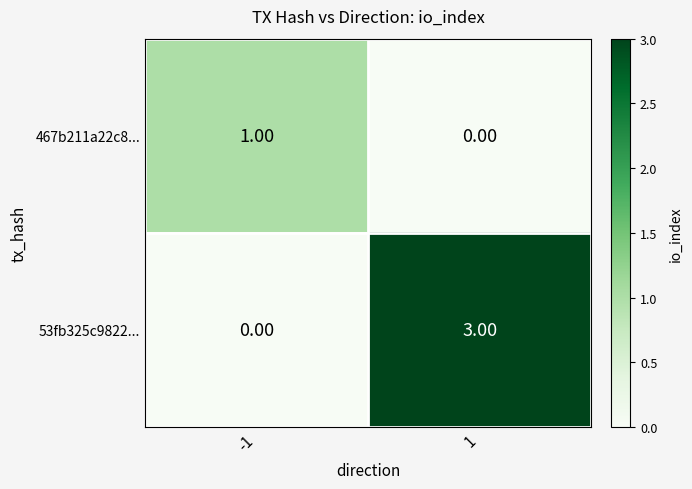

How many values in 467b211a22c8... are above zero?

1